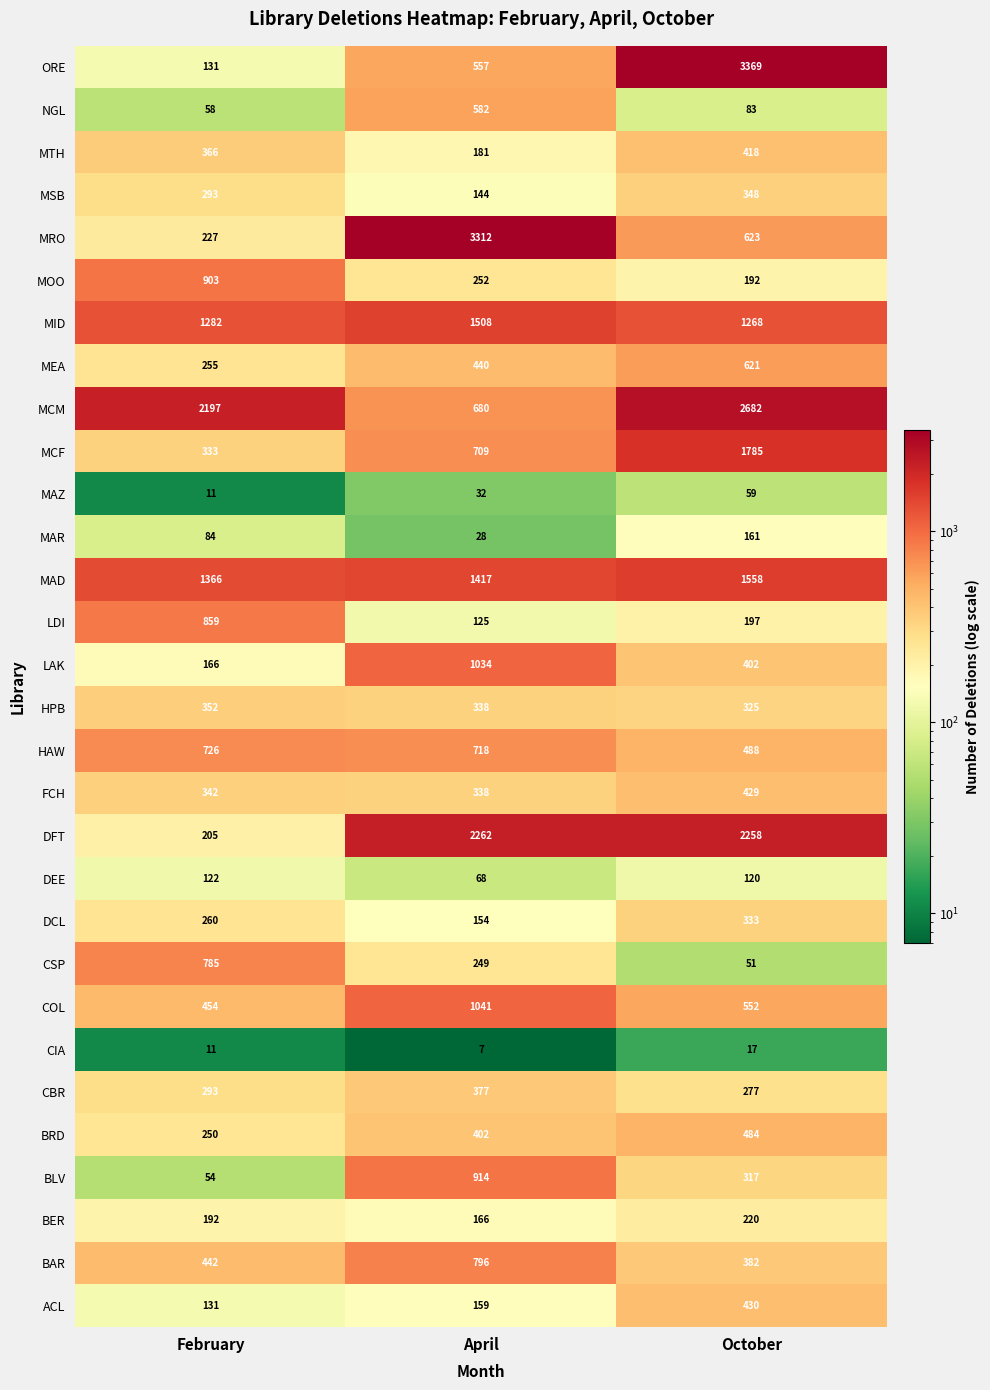

List the series in order of their peak value, lowest first.

CIA, MAZ, DEE, MAR, BER, DCL, MSB, HPB, CBR, MTH, FCH, ACL, BRD, NGL, MEA, HAW, CSP, BAR, LDI, MOO, BLV, LAK, COL, MID, MAD, MCF, DFT, MCM, MRO, ORE